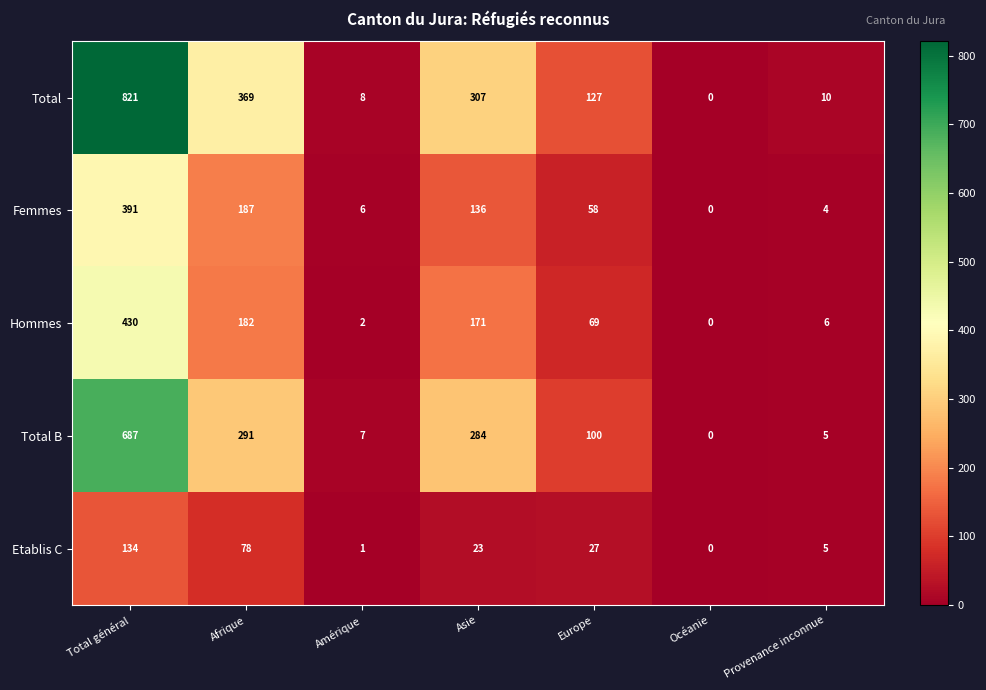

The value of Femmes at Europe is 58. True or false?

True